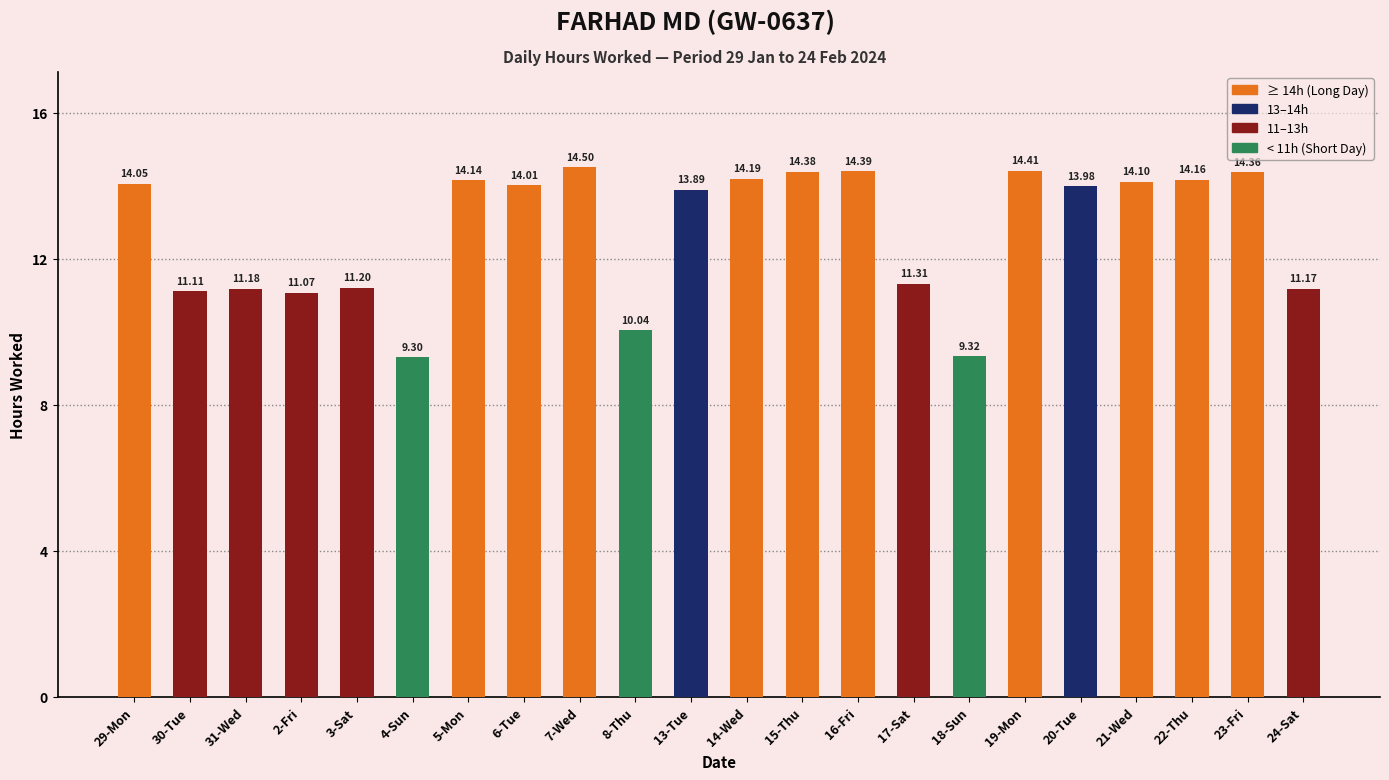

What is the difference between the maximum and minimum values?

5.2